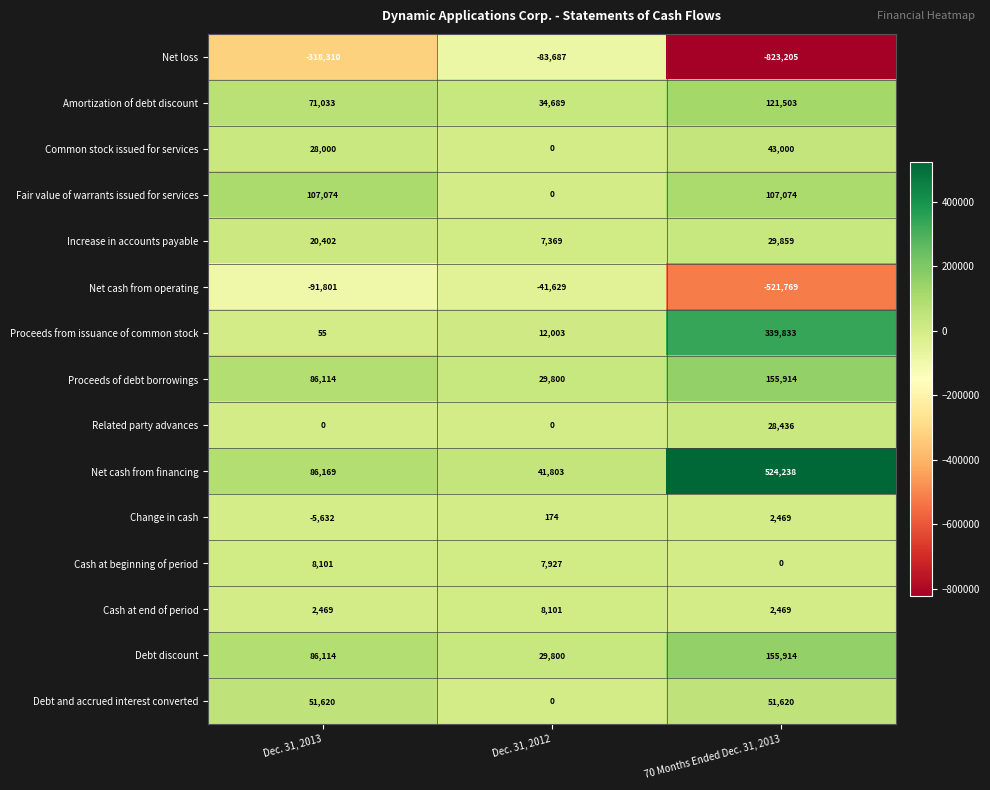

At which category does the chart reach its peak across all series?

70 Months Ended Dec. 31, 2013